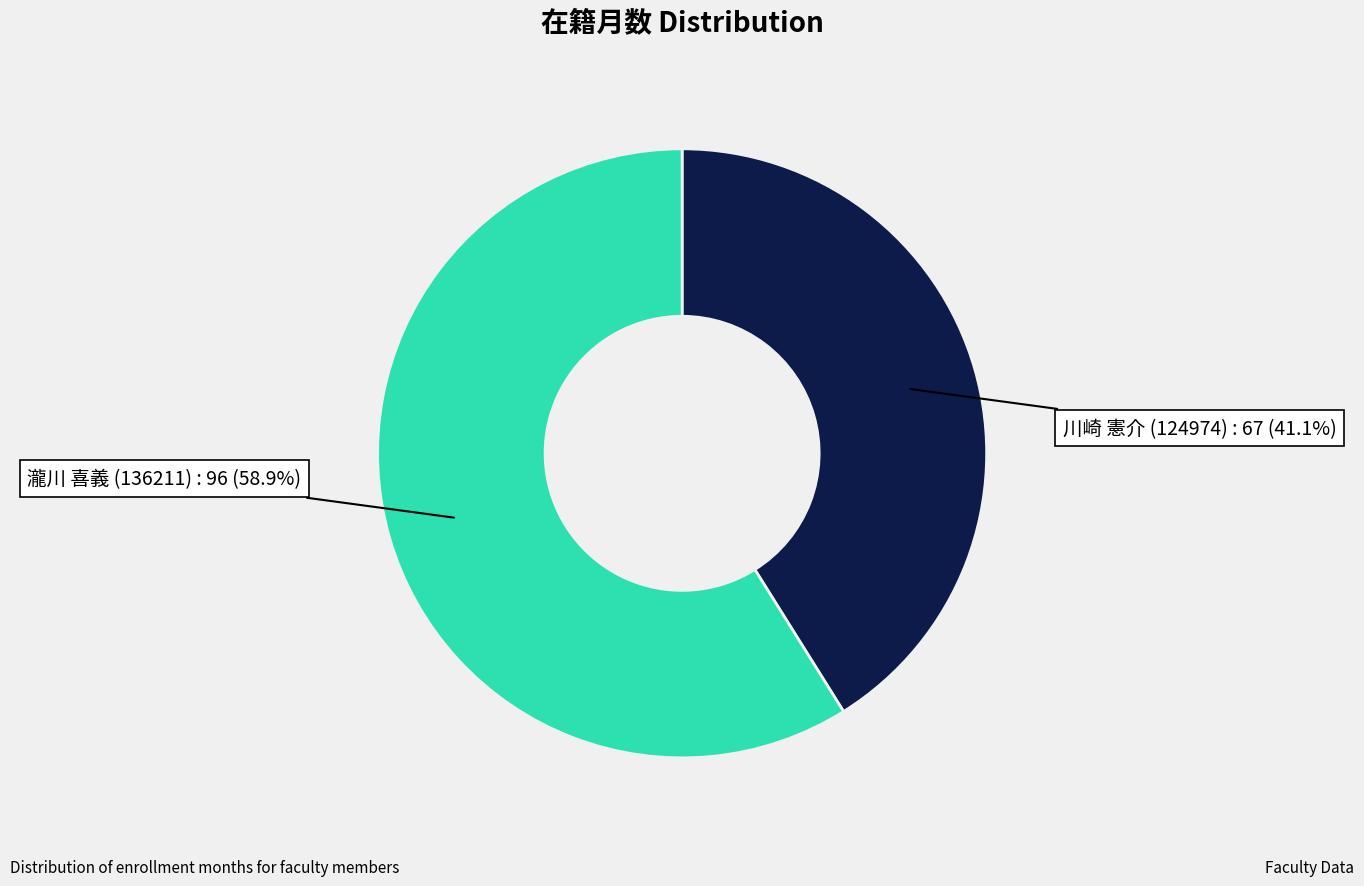

To the nearest percent, what percentage of the pie is 川崎 憲介 (124974)?

41%